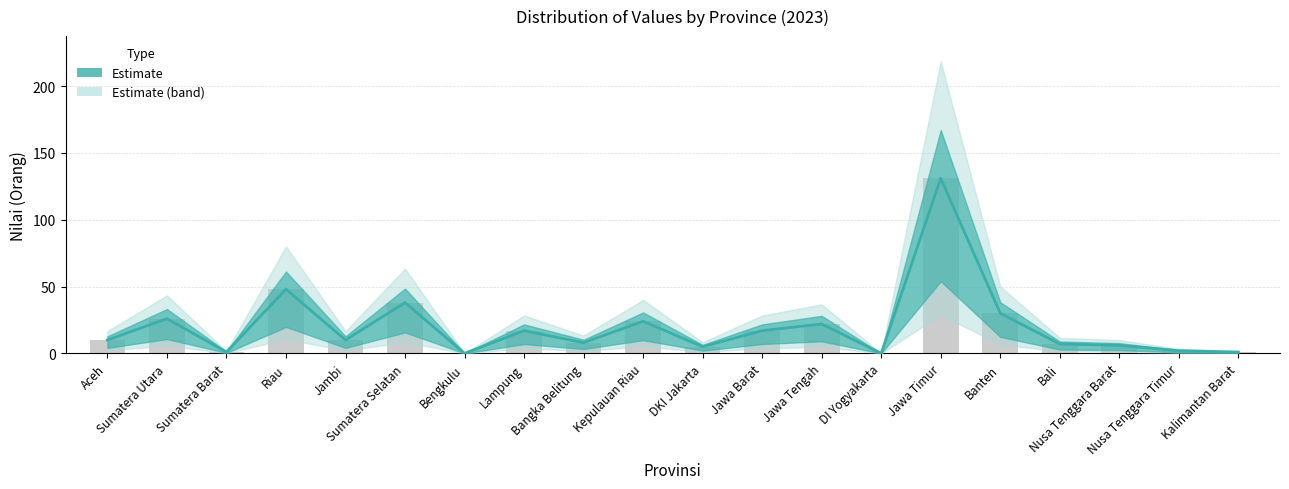

What is the label of the 5th bar from the left?

Jambi